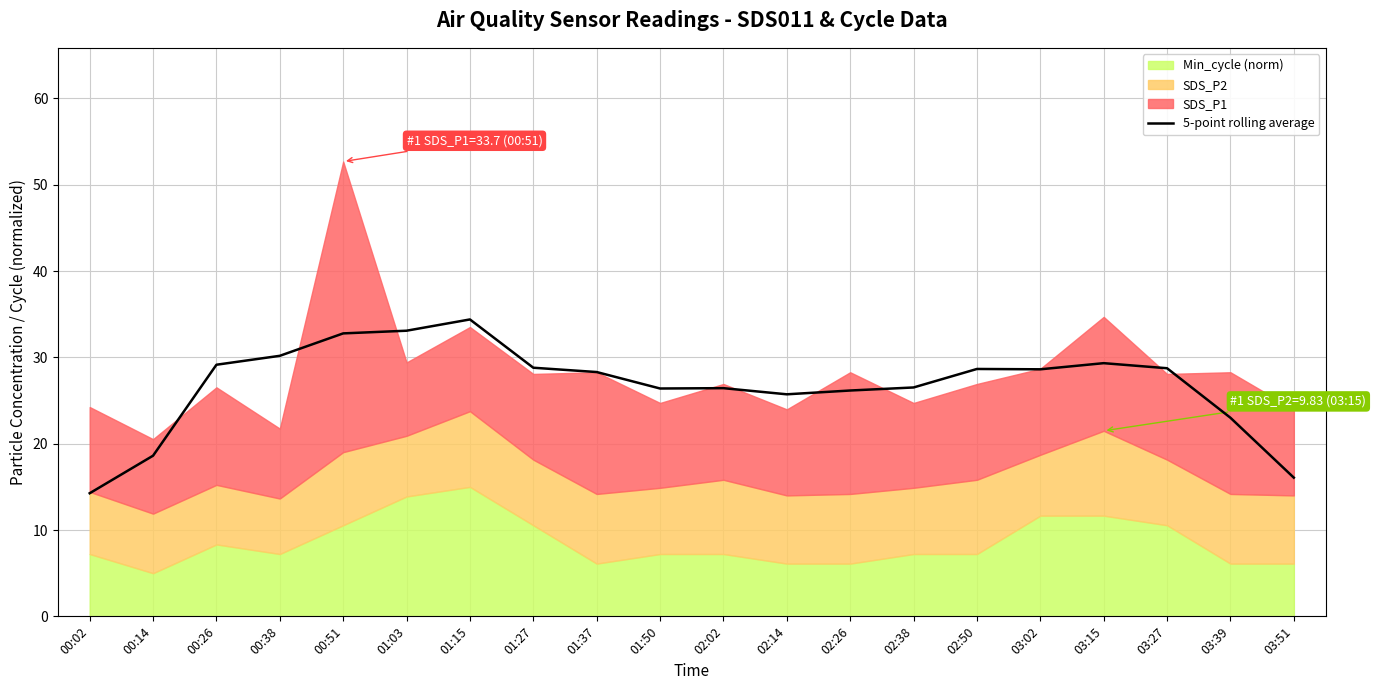

What is the approximate value at 03:39?

23.0